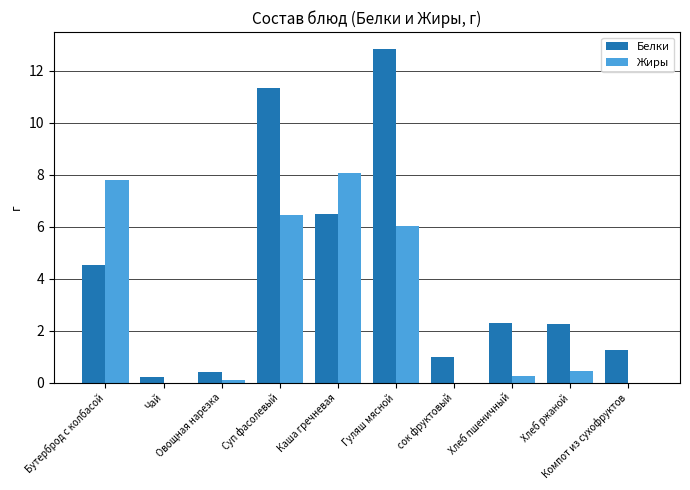

What is the sum of the Белки values at сок фруктовый and Компот из сухофруктов?

2.2